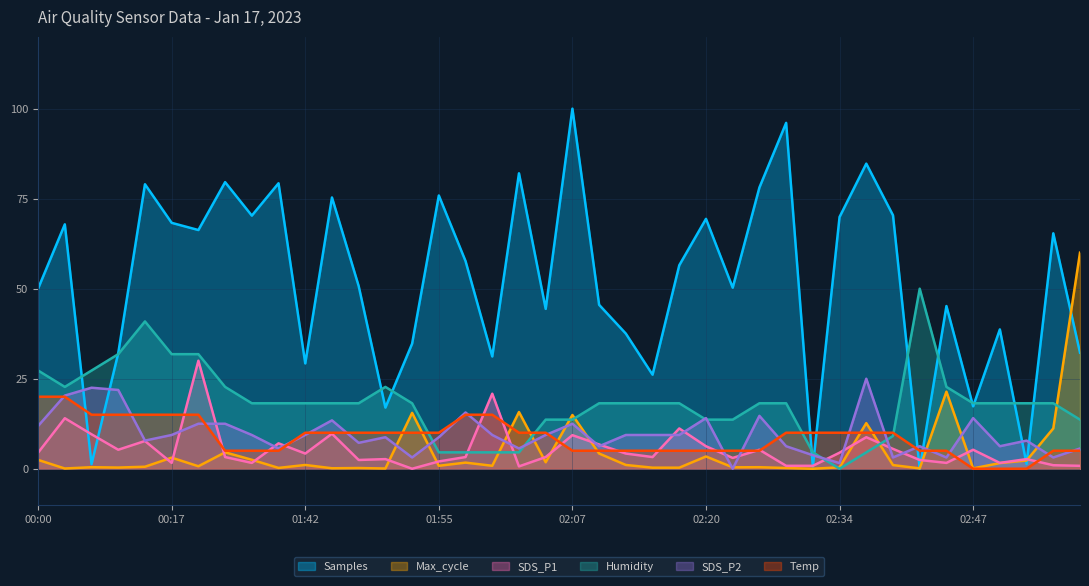

What is the value of the SDS_P2 point at the 36th from the left?

14.1